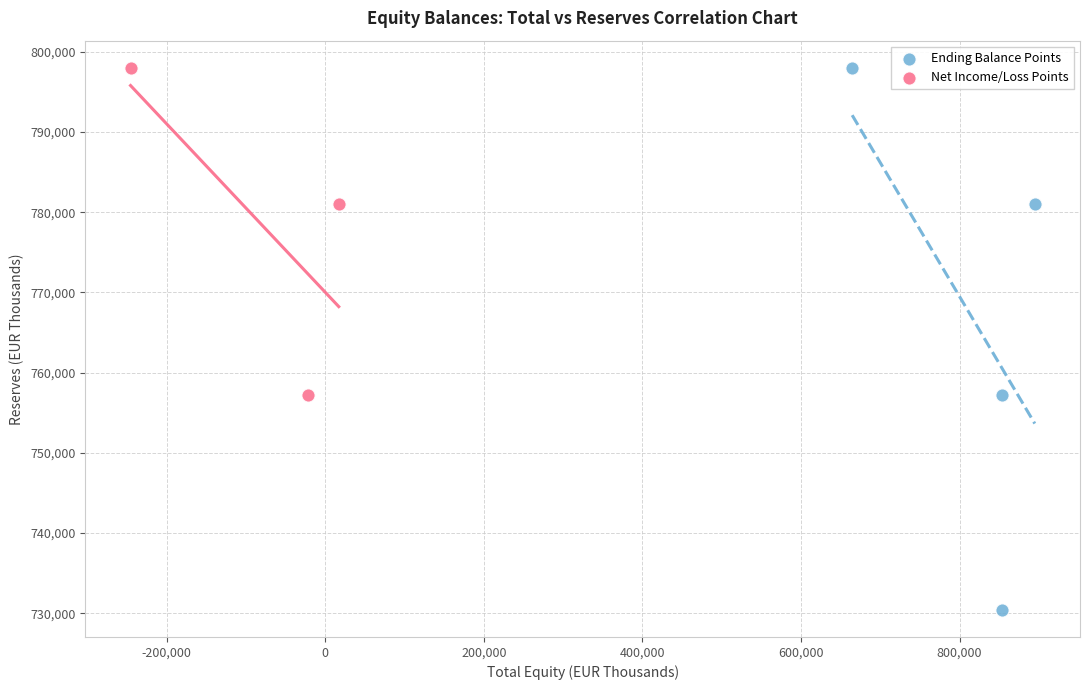

Which series contains the lowest Y value?

Ending Balance Points